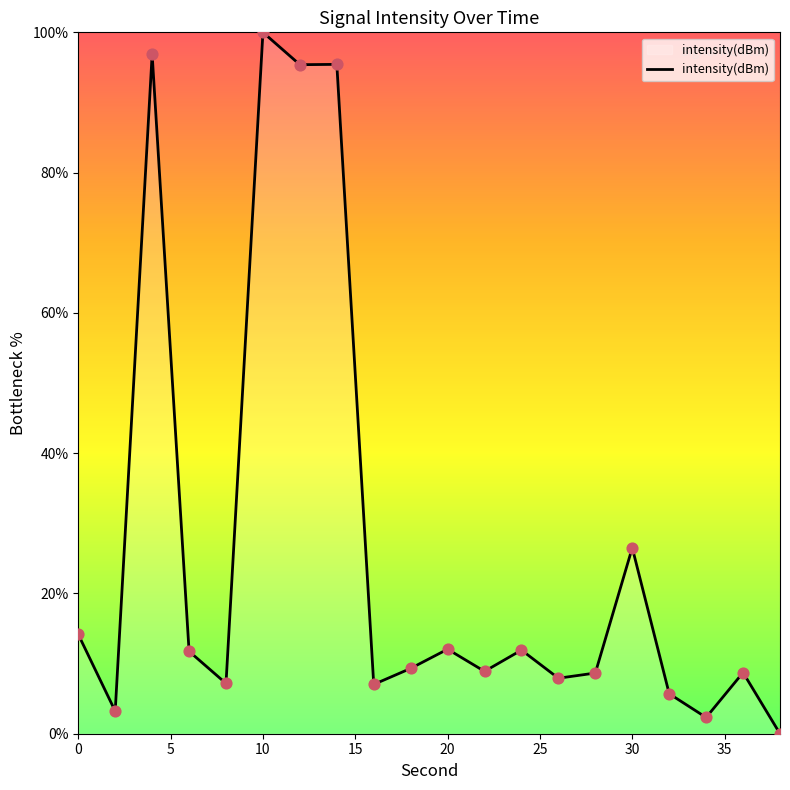

What is the maximum value shown in the chart?

100.0